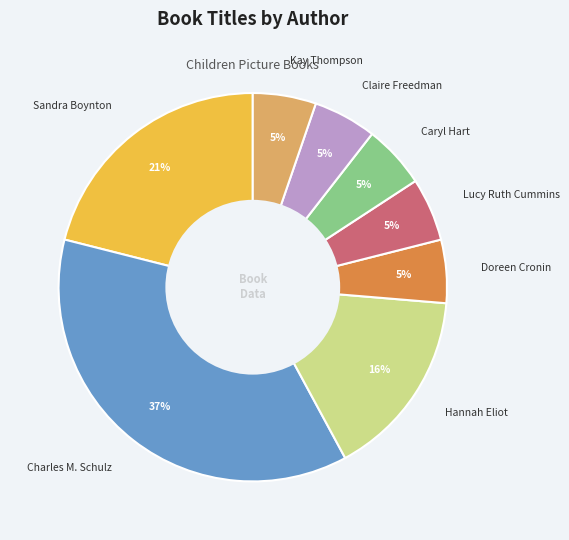

To the nearest percent, what is the difference between the largest and smallest slice percentages?

32%